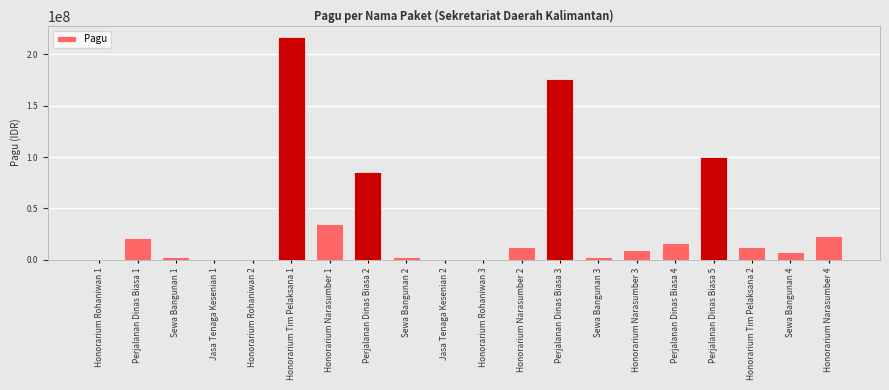

Is it true that the value at Perjalanan Dinas Biasa 3 is 235156970?

False